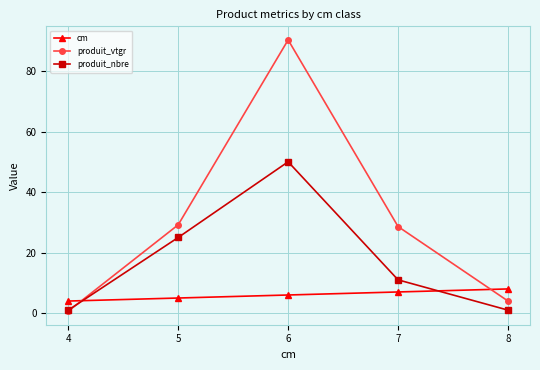

Count the number of categories in the chart.

5